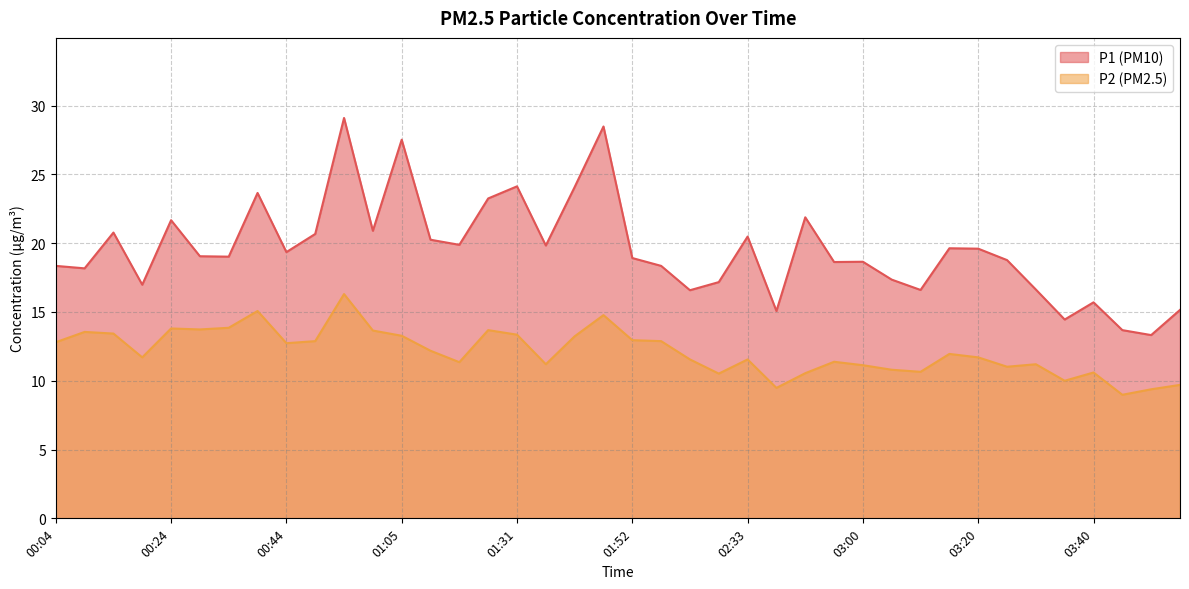

True or false: P1 and P2 cross at least once.

False